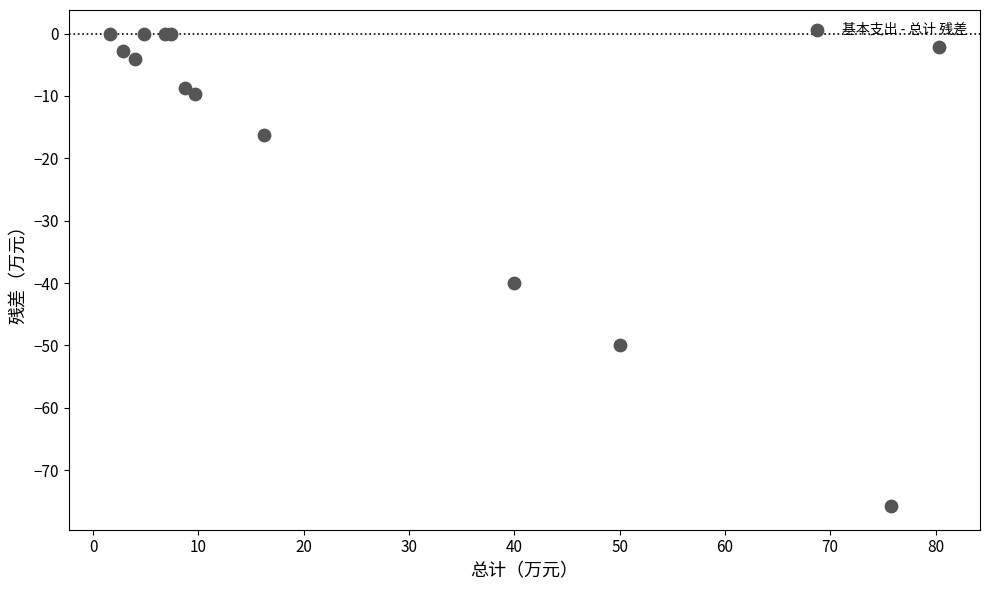

What Y value in the scatter plot is closest to -37?

-40.0